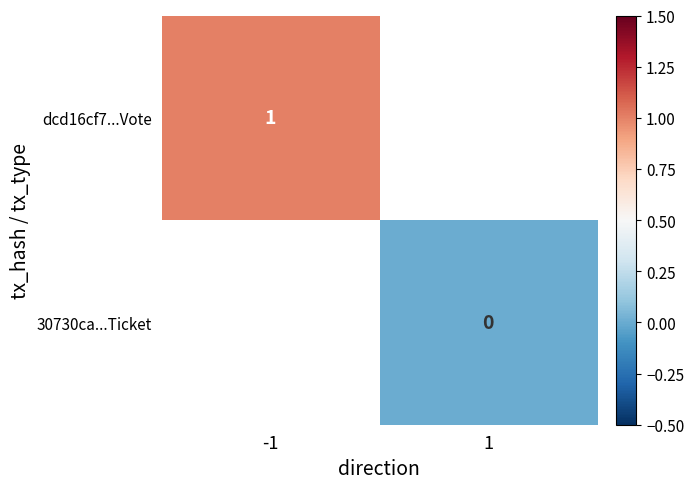

The value of dcd16cf7...Vote at -1 is 1. True or false?

True